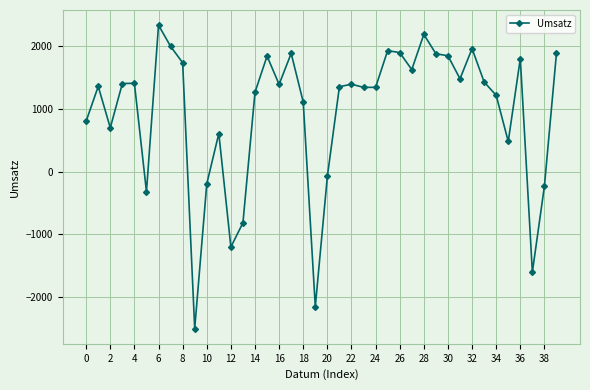

What is the difference between the maximum and minimum values?

4832